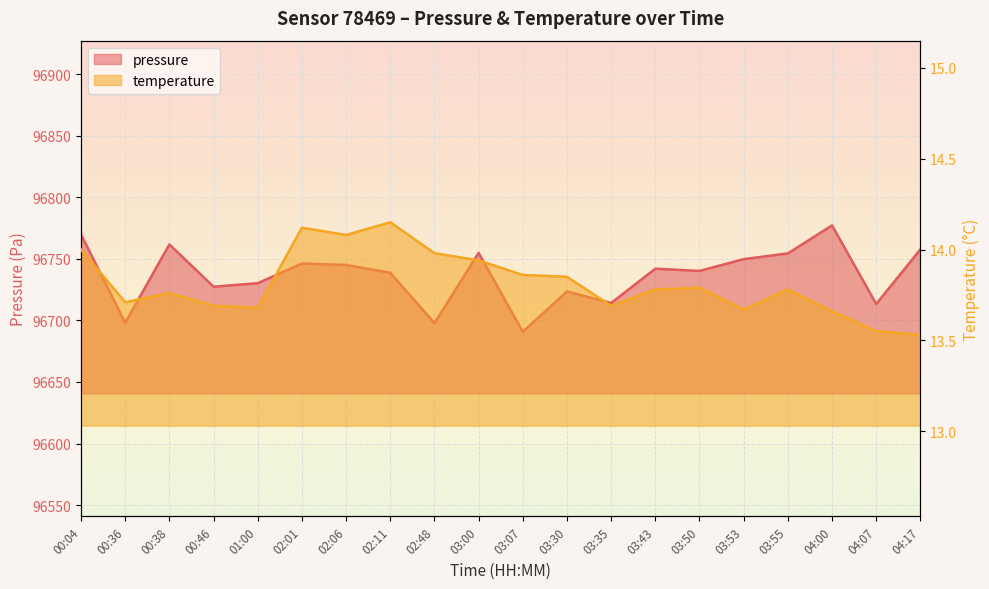

The value of pressure at 00:04 is 151431.1. True or false?

False